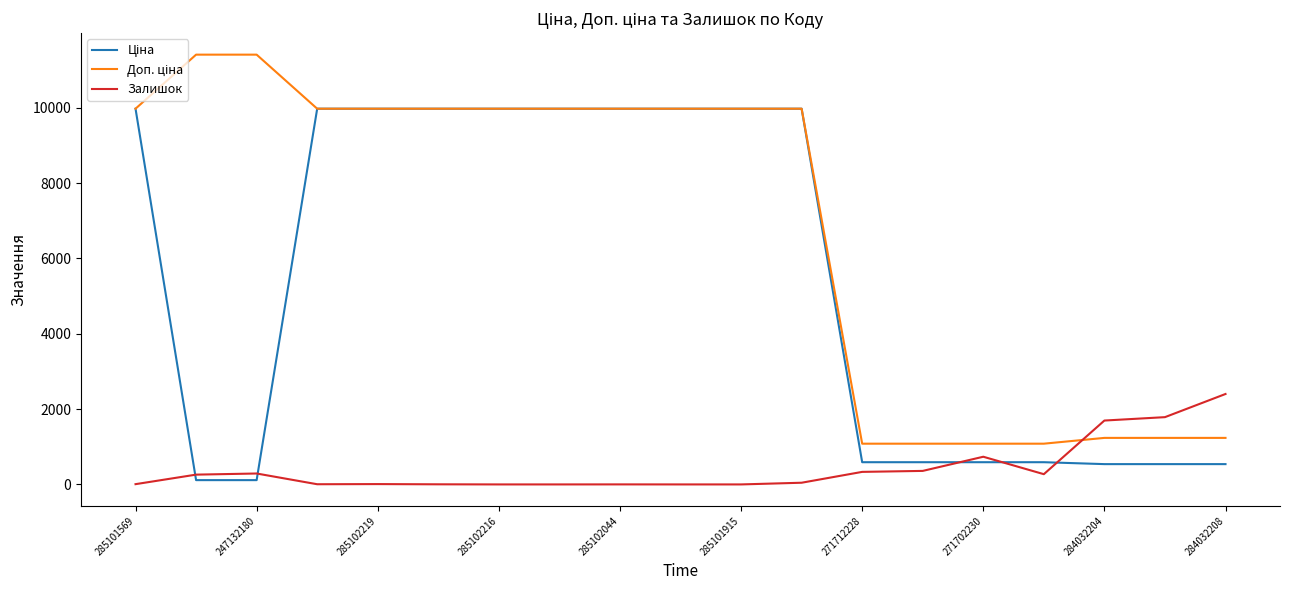

What is the maximum value shown in the chart?

11410.0